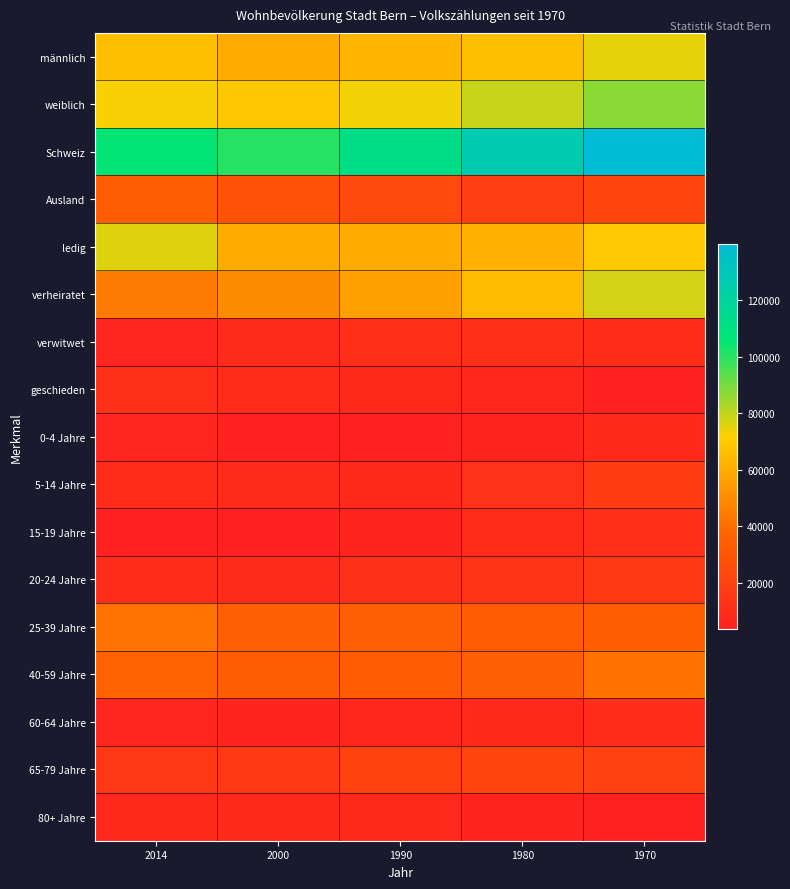

Which label corresponds to the smallest value in the chart?

1970